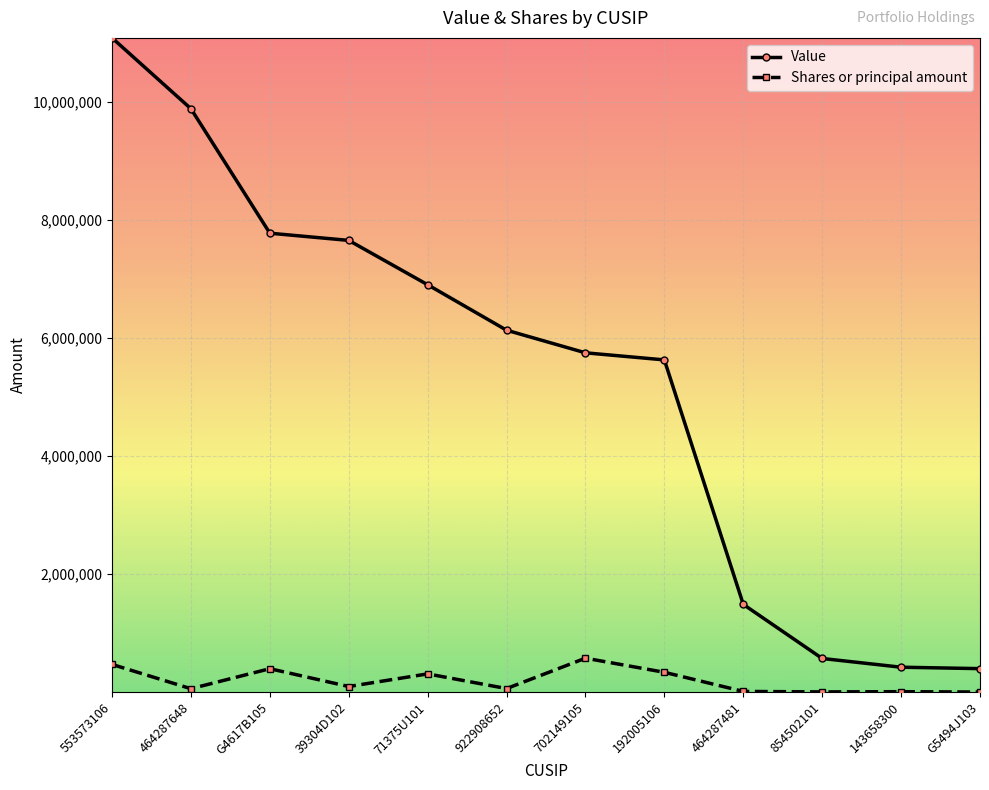

Which series has the largest total across all categories?

Value